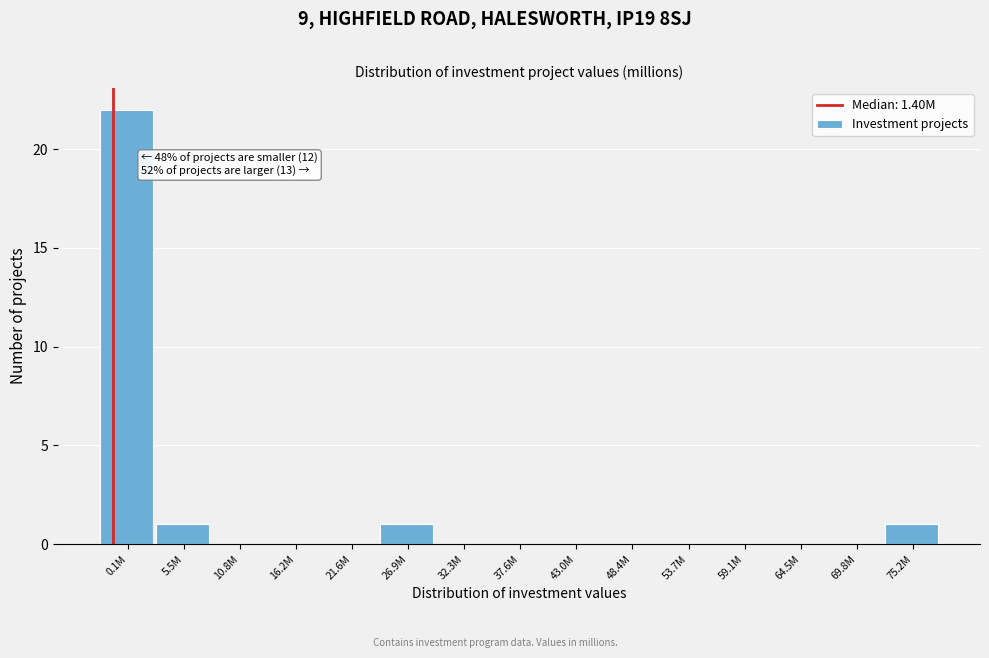

Reading left to right, transcribe all the data shown in this chart.

0.1M=22	5.5M=1	10.8M=0	16.2M=0	21.6M=0	26.9M=1	32.3M=0	37.6M=0	43.0M=0	48.4M=0	53.7M=0	59.1M=0	64.5M=0	69.8M=0	75.2M=1